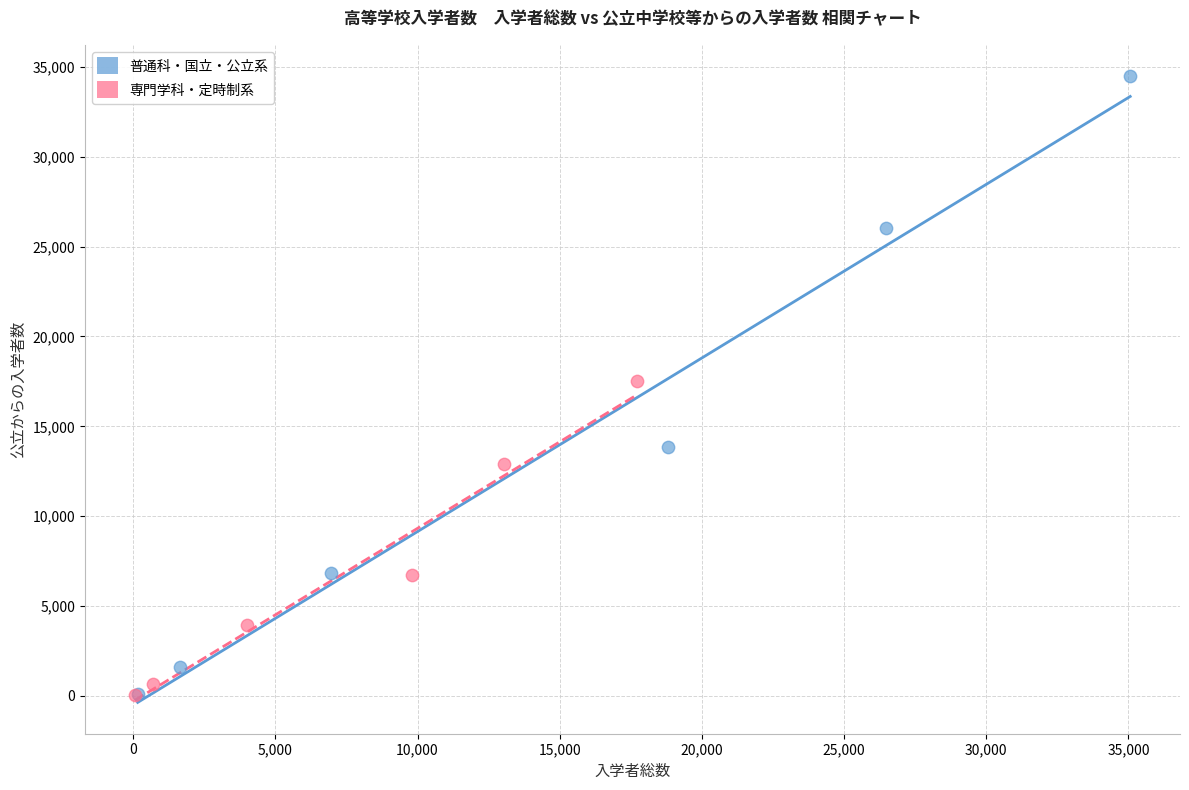

Which series contains the highest Y value?

普通科・国立・公立系